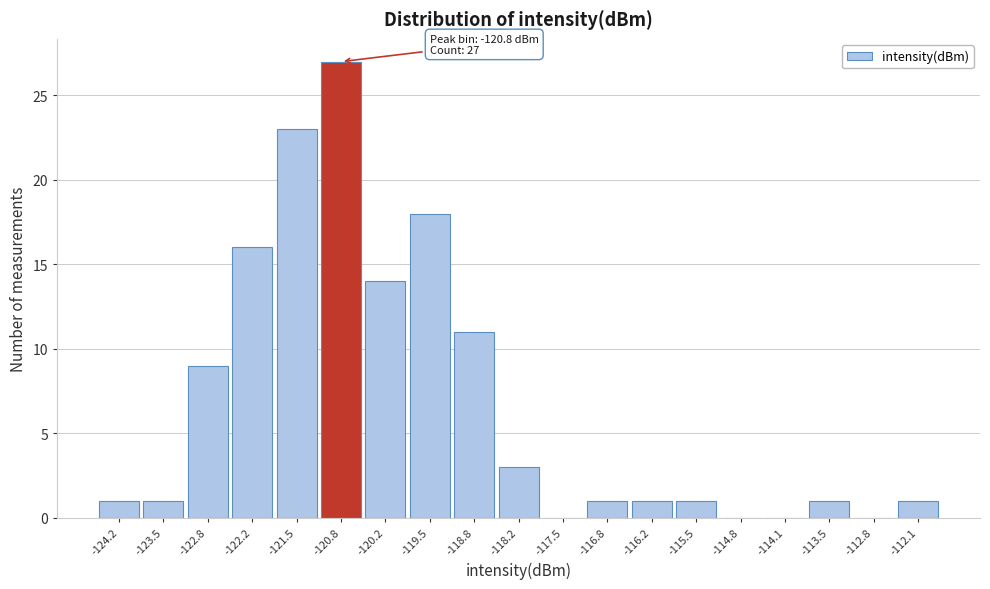

Which range on the x-axis has the tallest bar?

-121.2 to -120.5